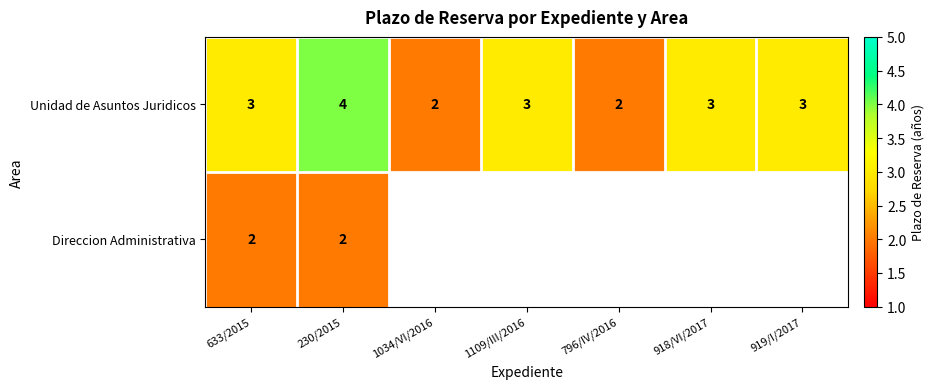

What is the sum of the Unidad de Asuntos Juridicos values at 1034/VI/2016 and 1109/III/2016?

5